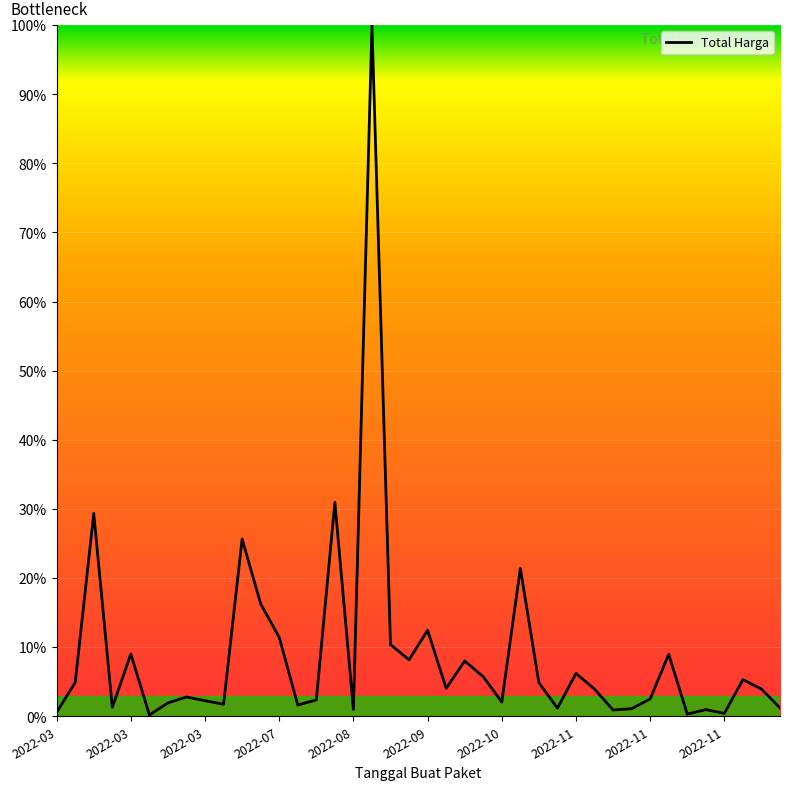

What is the difference between the maximum and minimum values?

99.8